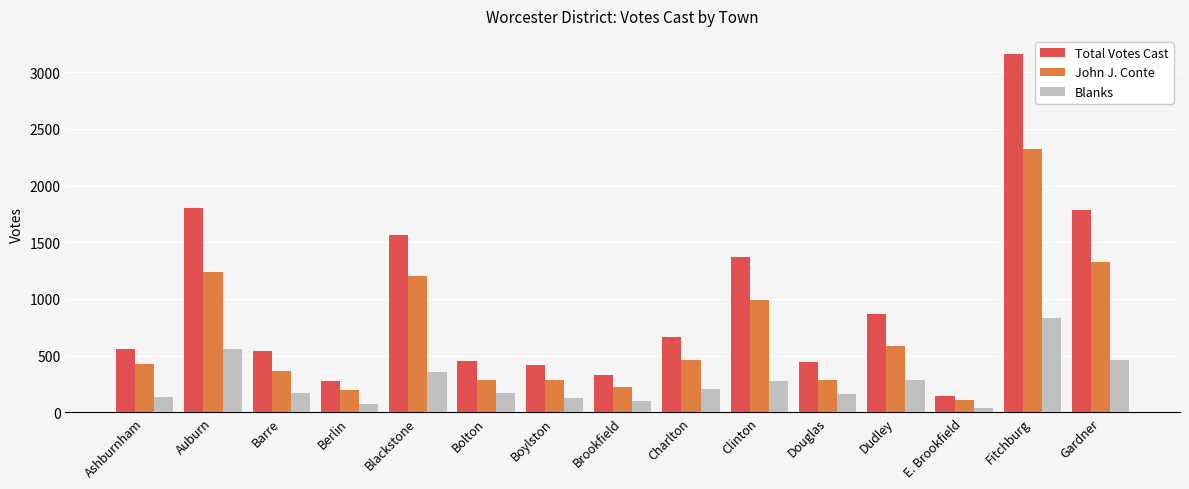

Does the chart contain any negative values?

No